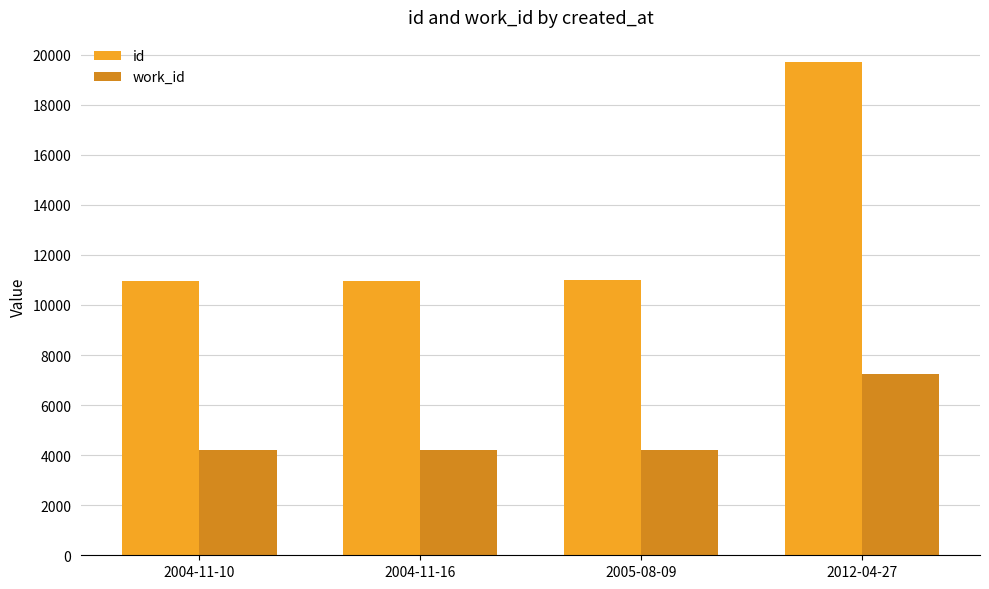

The value of id at 2004-11-10 is 10946. True or false?

True